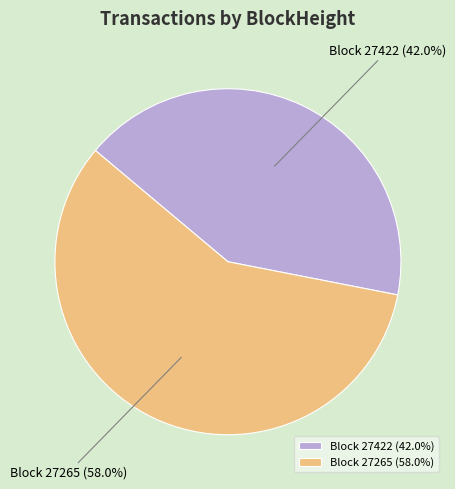

Does Block 27265 represent more than half of the total?

Yes